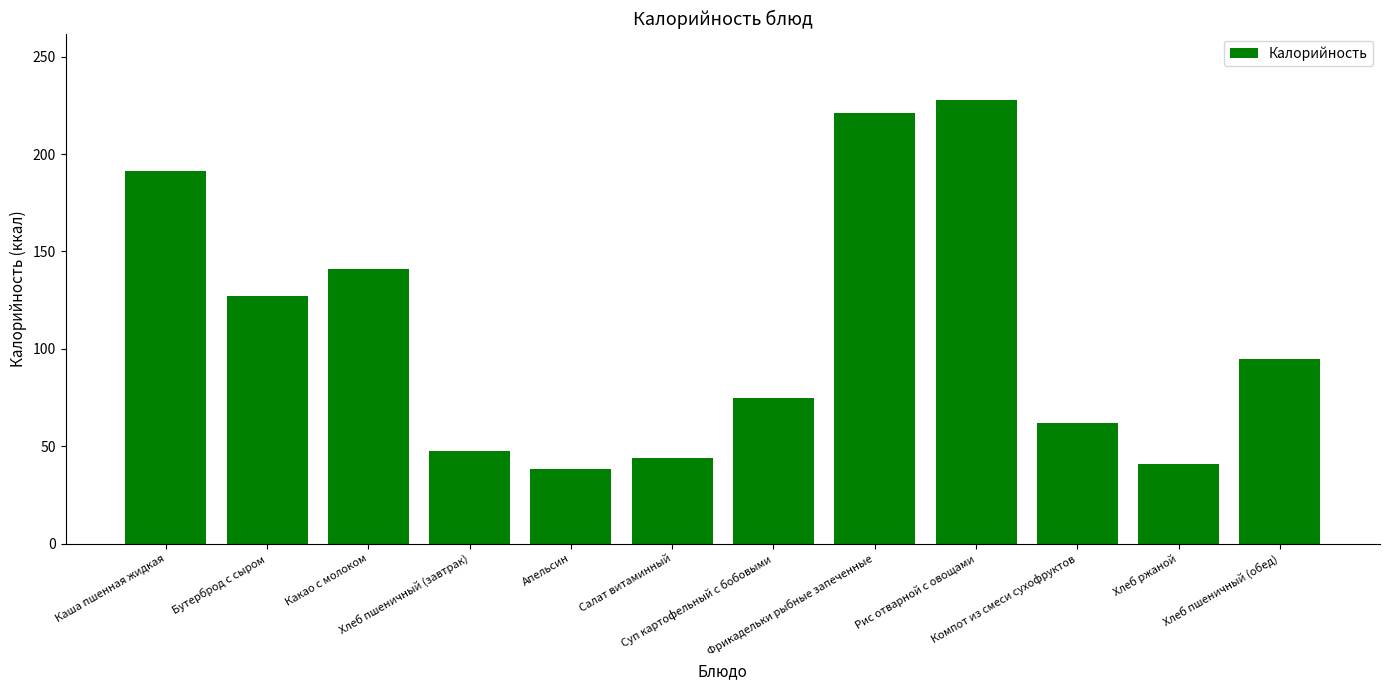

Is it true that the value at Апельсин is 20.8?

False